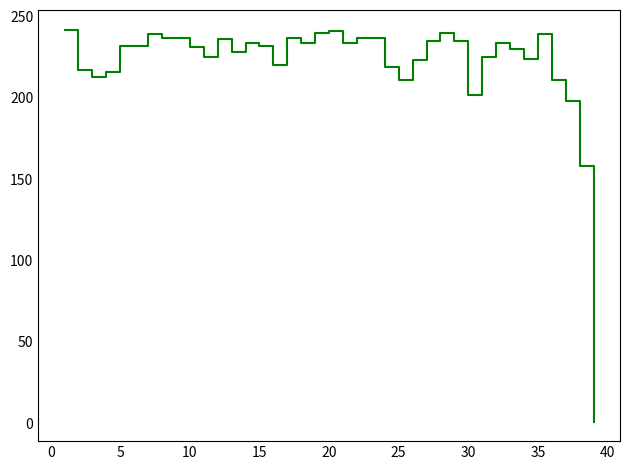

What is the difference between the maximum and minimum values?

241